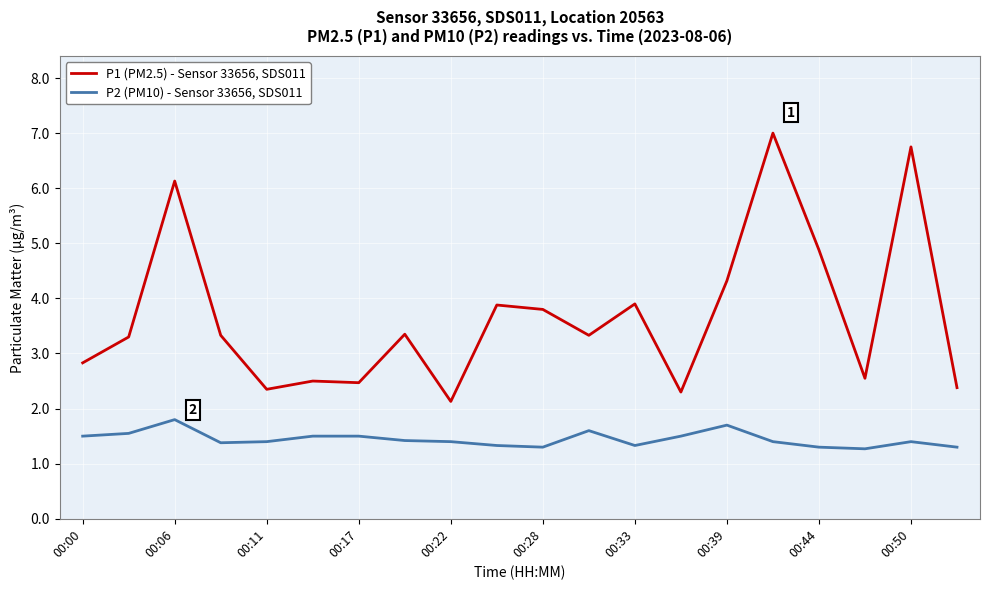

What is the maximum value for P1 (PM2.5) - Sensor 33656, SDS011?

7.0